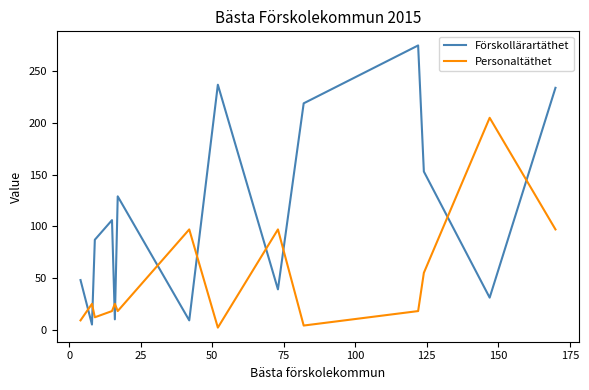

What is the difference between the maximum and minimum values in the Förskollärartäthet series?

270